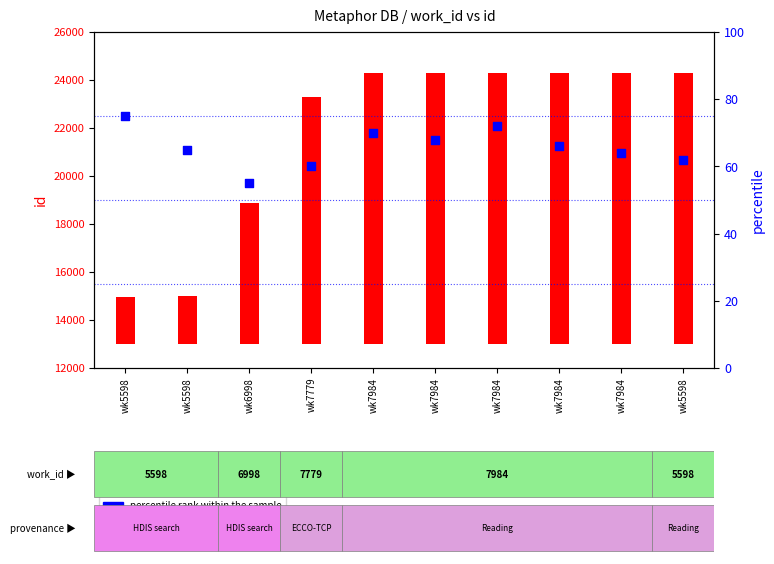

Is the value of percentile rank within the sample at wk7984 greater than the value of count at wk7984?

No